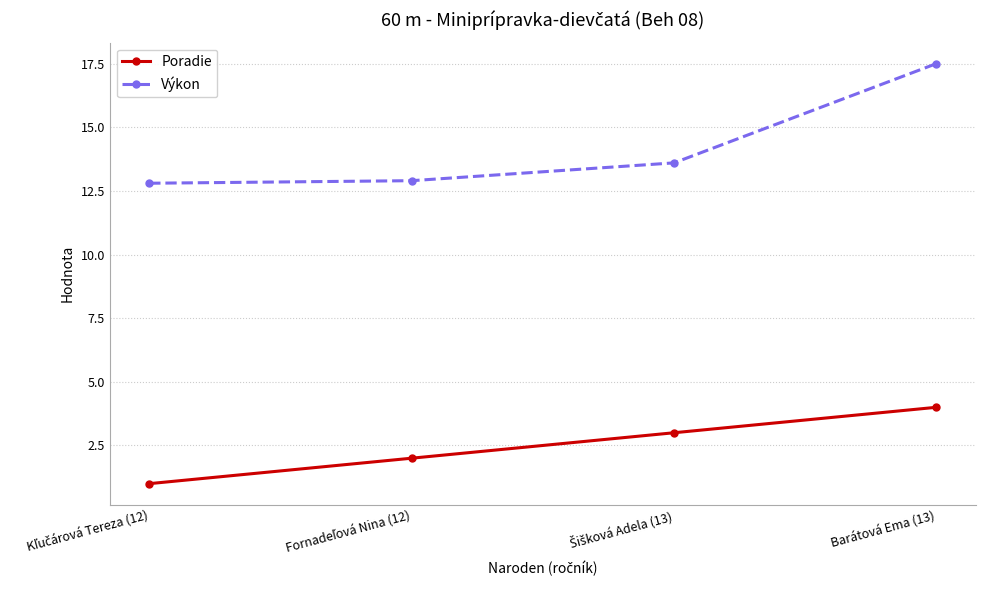

How many Výkon values are between 12 and 17?

3